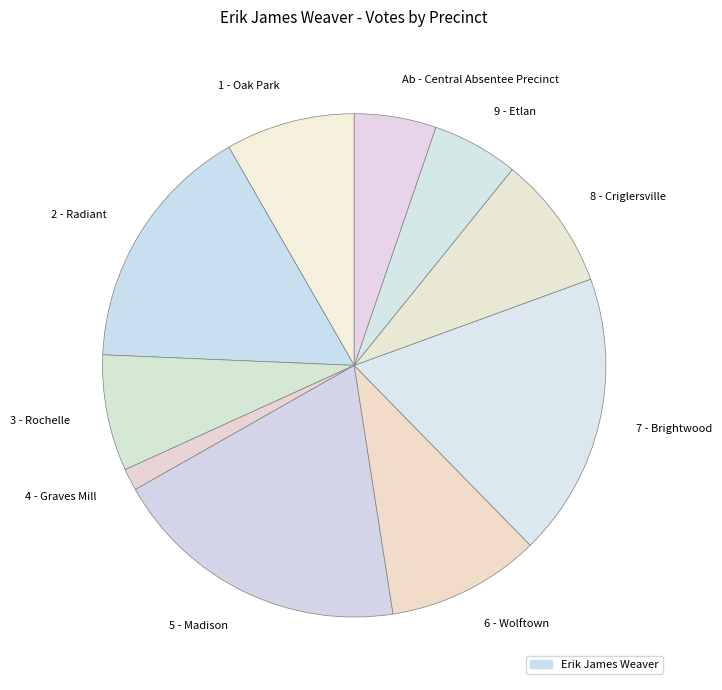

Between 6 - Wolftown and 8 - Criglersville, which is larger?

6 - Wolftown